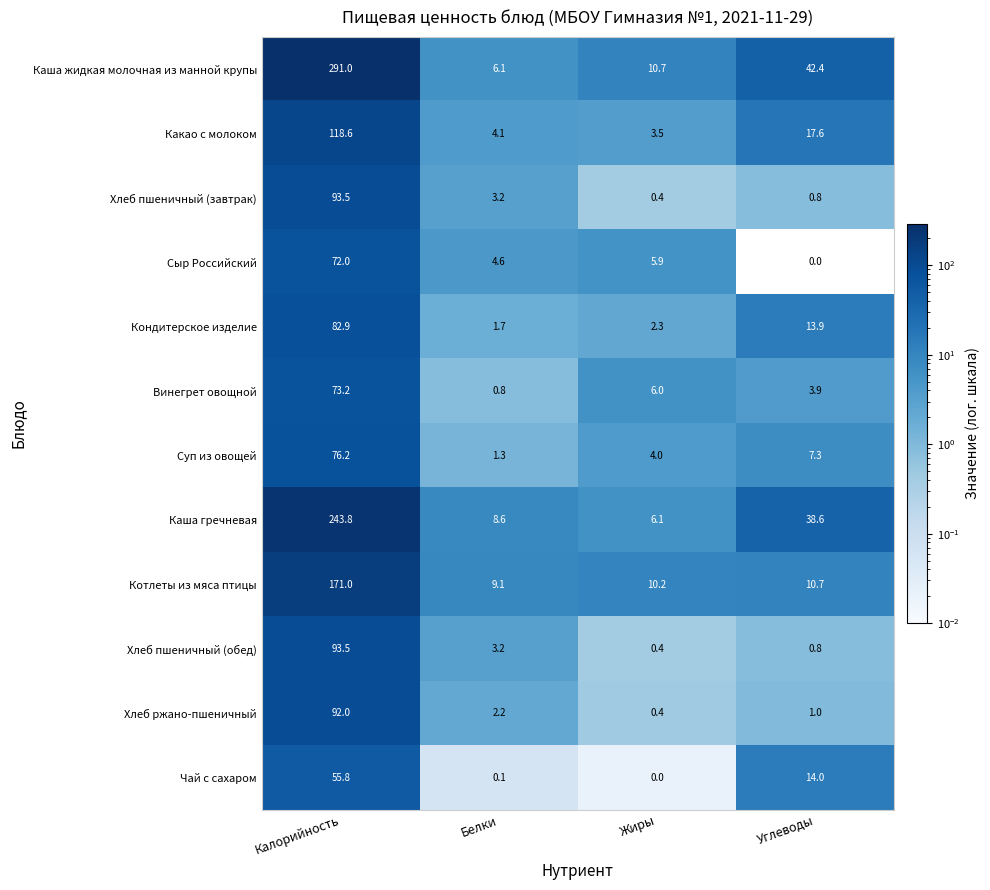

What is the sum of the Котлеты из мяса птицы values at Белки and Жиры?

19.3